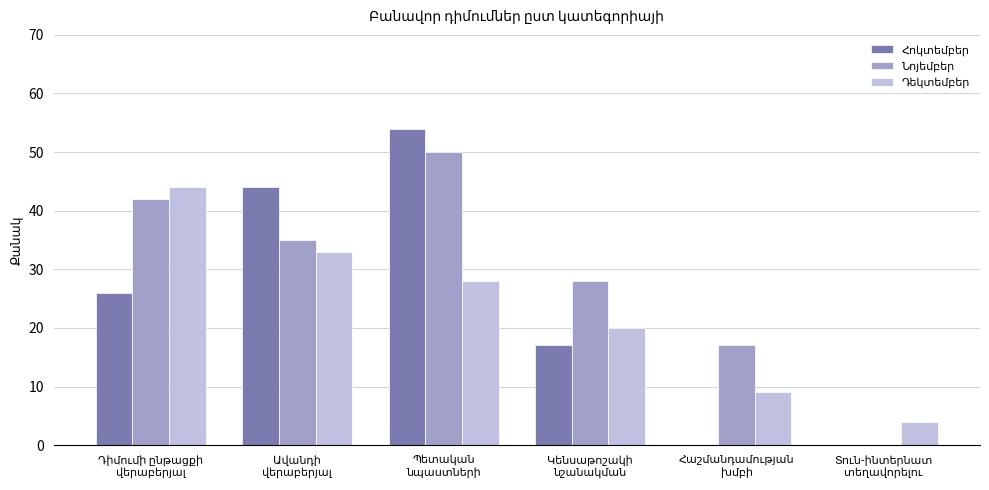

Is it true that Հոկտեմբեր equals 44 at Ավանդի
վերաբերյալ?

True